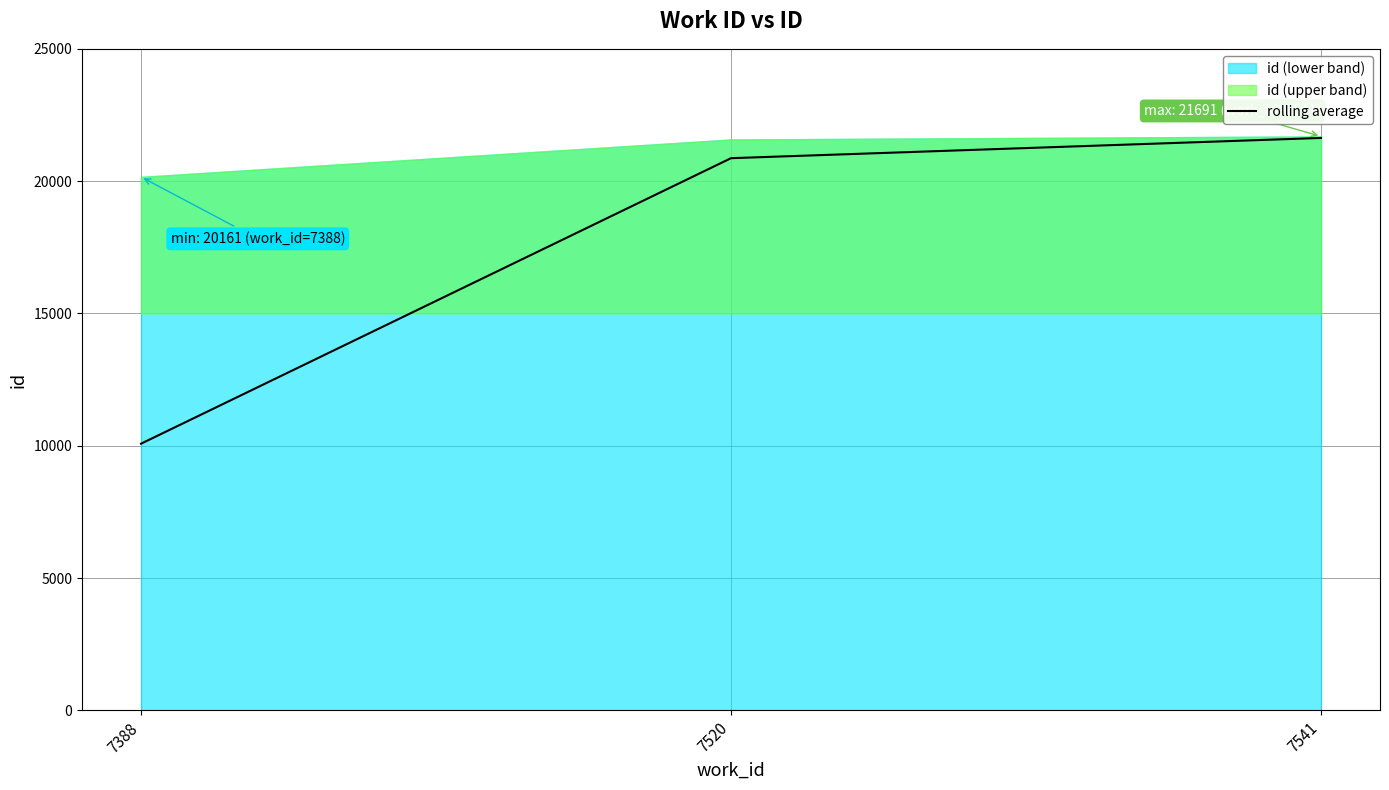

What is the sum of the values at 7541 and 7520?

42501.0